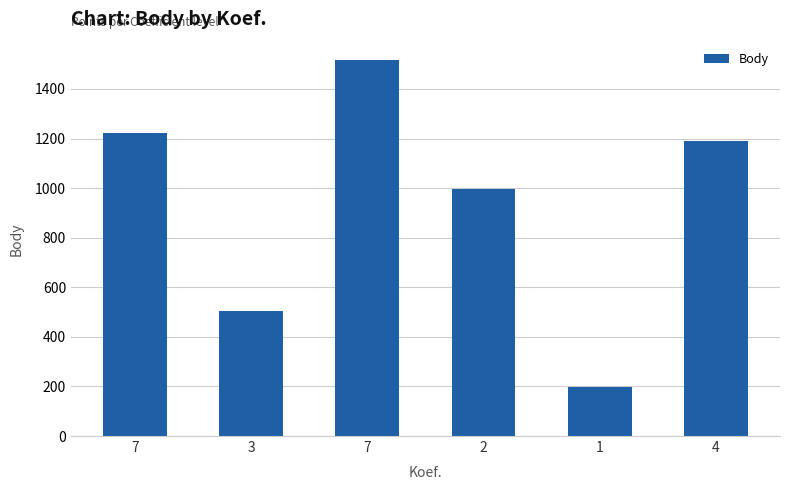

How many distinct data groups are displayed?

1